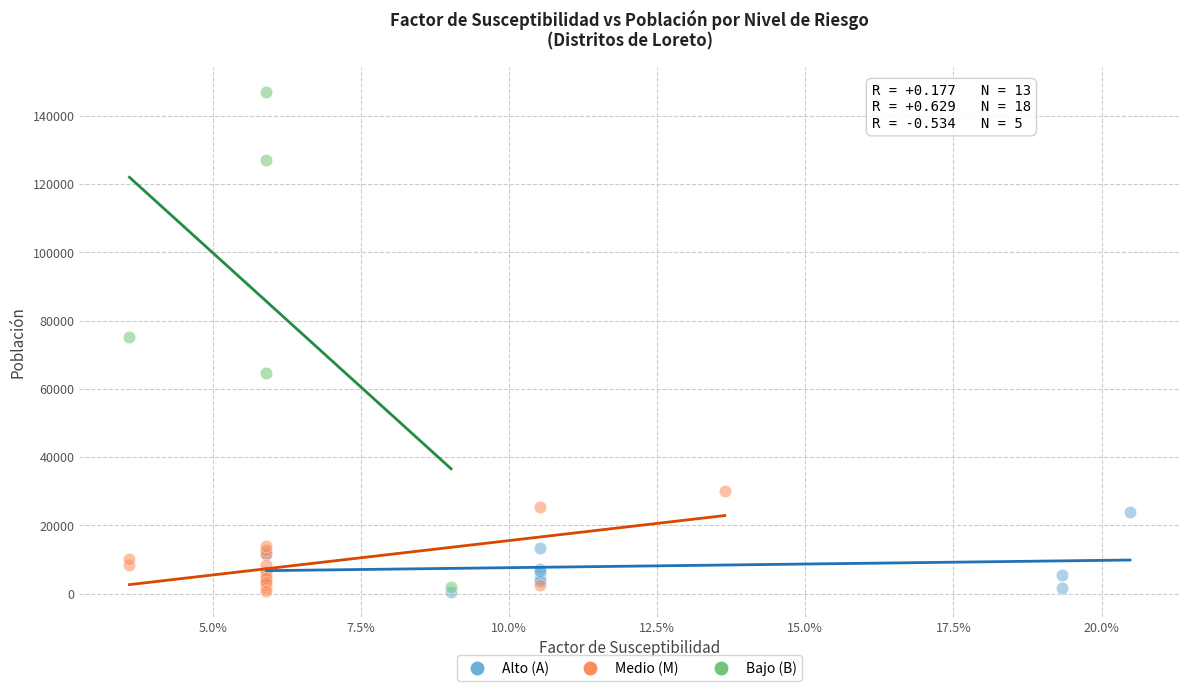

Which series has the largest Y range (max minus min)?

Bajo (B)